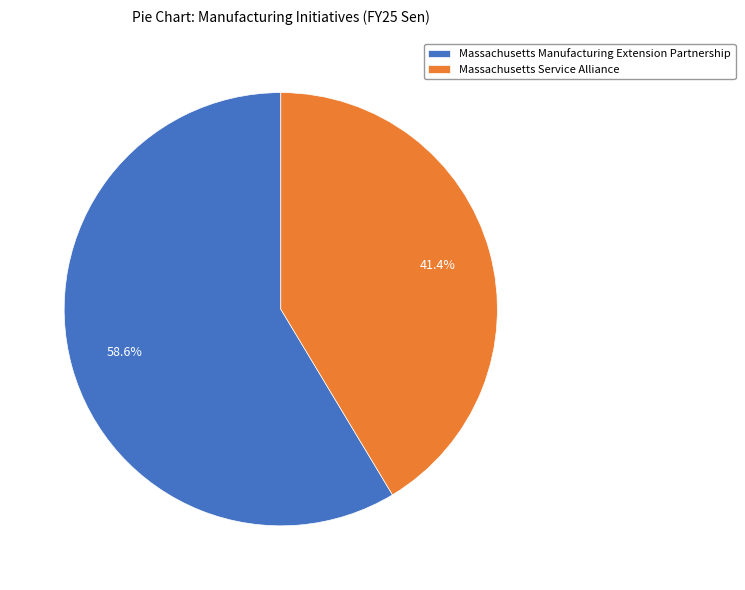

Does Massachusetts Manufacturing Extension Partnership account for over 50% of the chart?

Yes